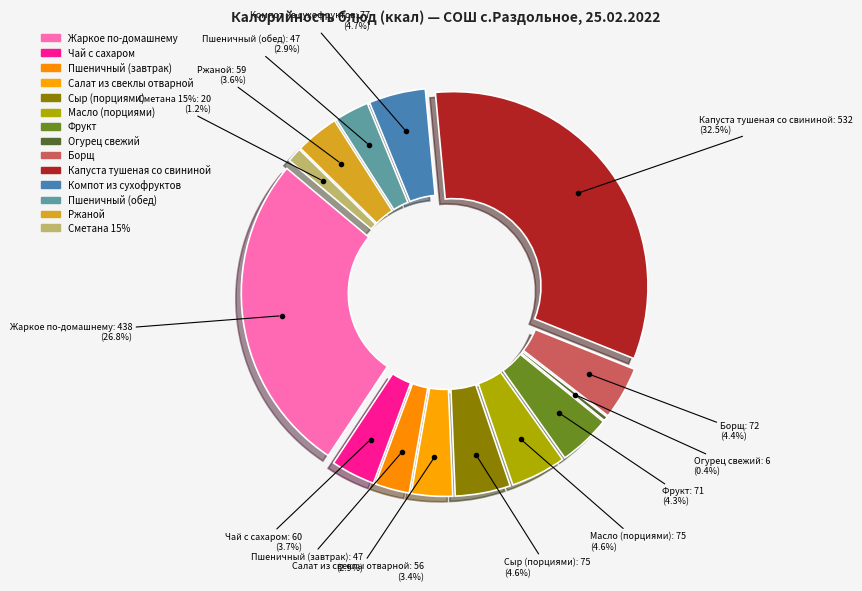

Between Ржаной and Огурец свежий, which is larger?

Ржаной